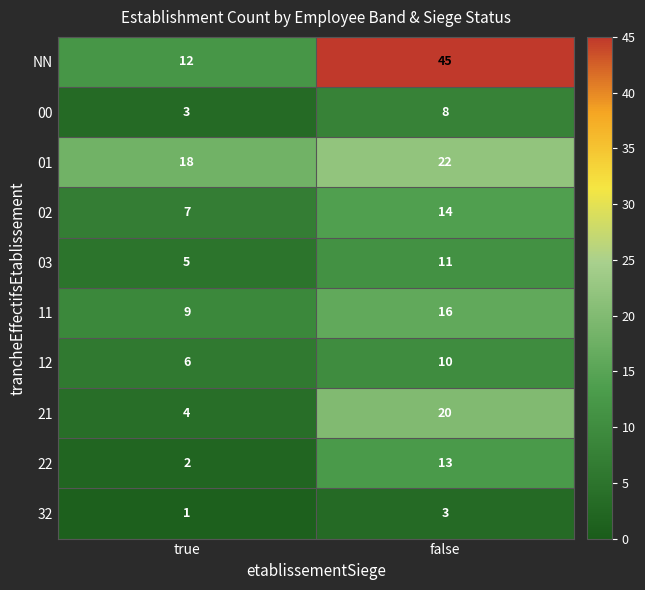

List the series in order of their peak value, lowest first.

32, 00, 12, 03, 22, 02, 11, 21, 01, NN